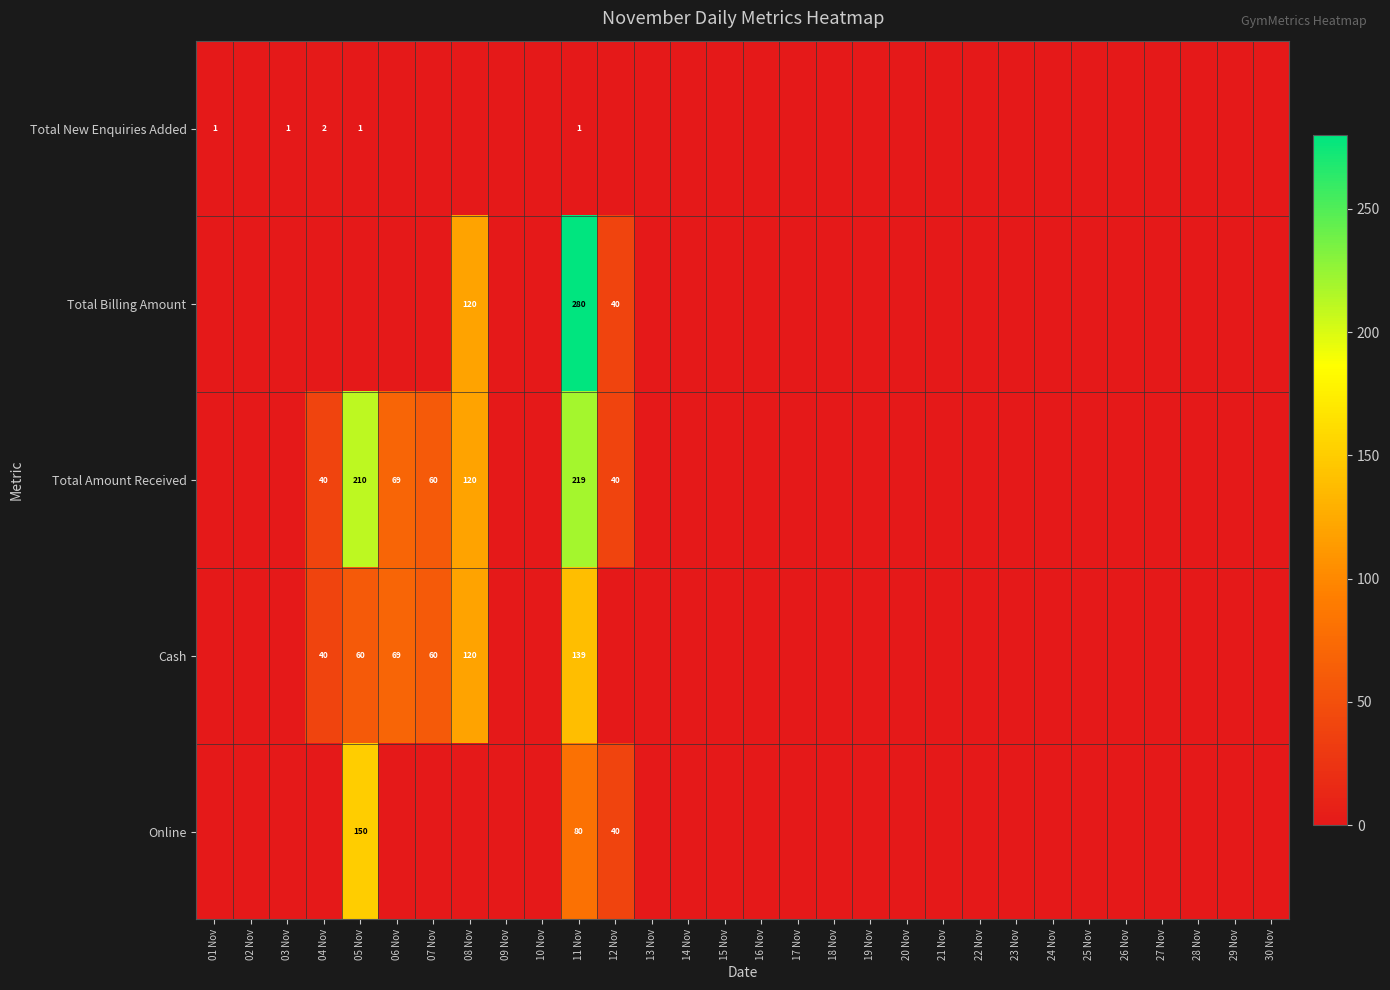

Is it true that Online equals 40 at 12 Nov?

True